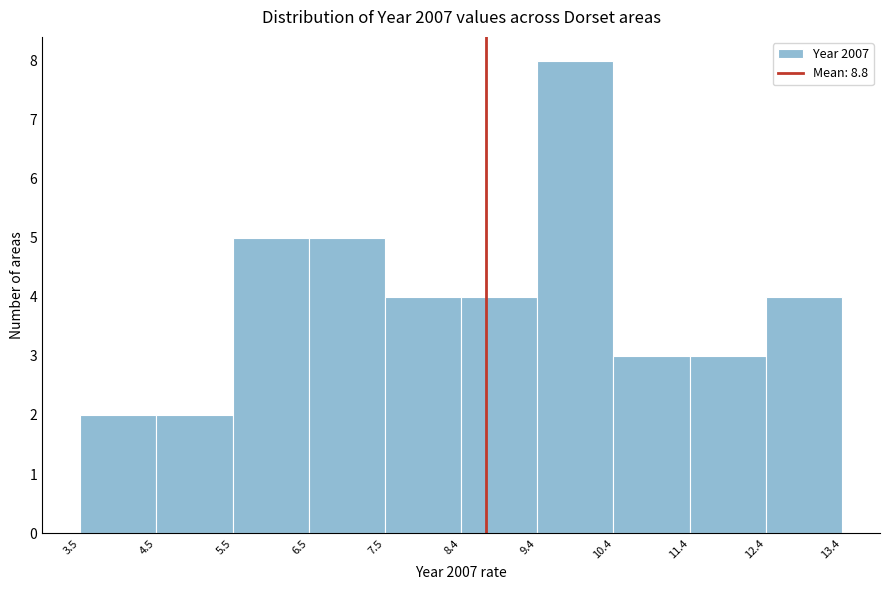

How tall is the bar that spans 5.5 to 6.5 on the x-axis? The values are not printed on the chart, so give them approximately, as read against the axis.

5